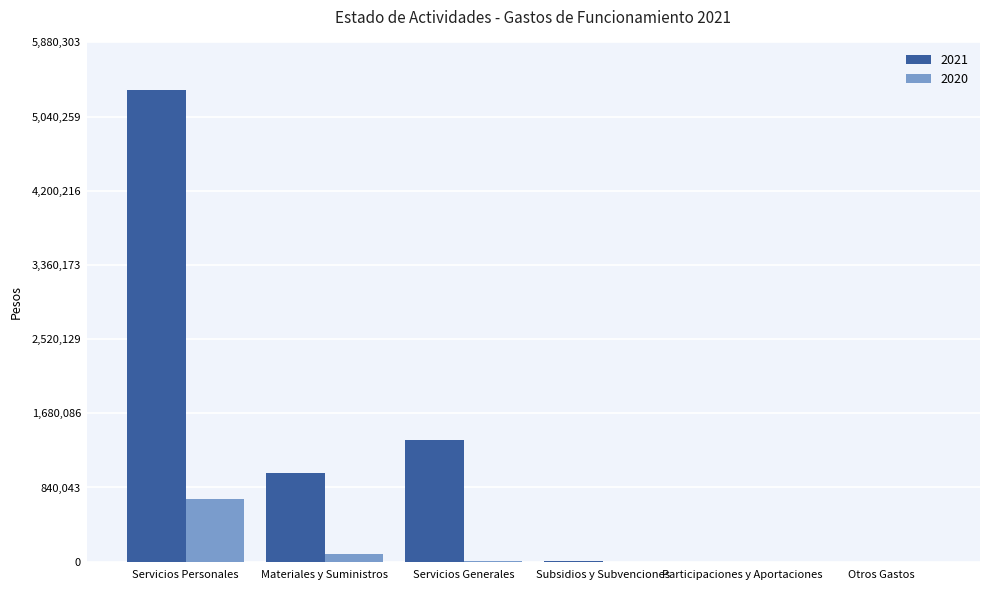

How many series are shown in this chart?

2